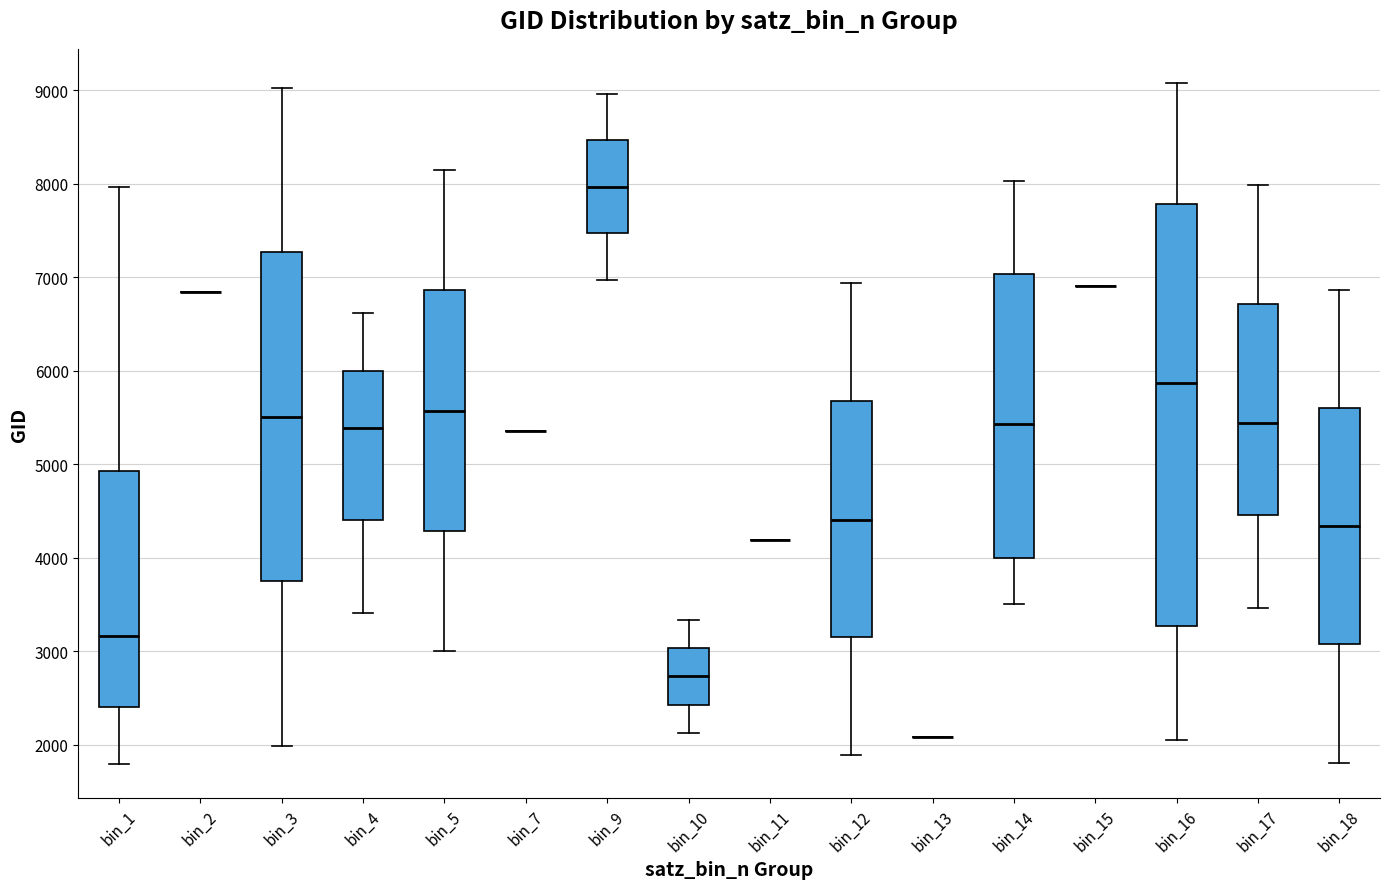

Where does the upper whisker of the box for bin_1 end on the y-axis? The values are not printed on the chart, so give them approximately, as read against the axis.

8000